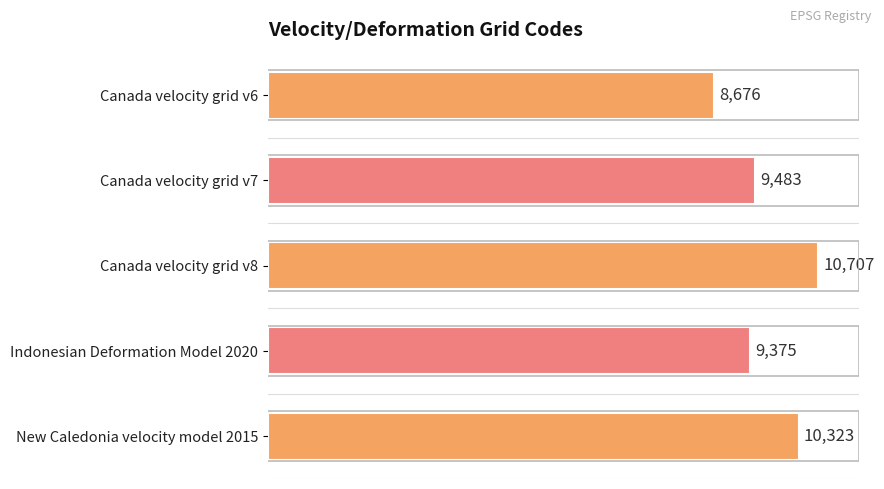

At which category does the chart reach its peak across all series?

Canada velocity grid v8